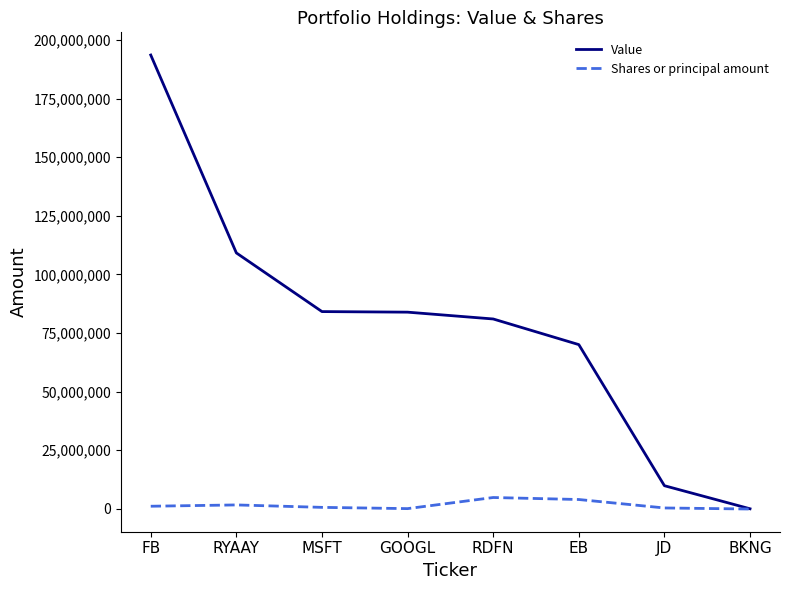

List the series in order of their overall mean, highest first.

Value, Shares or principal amount